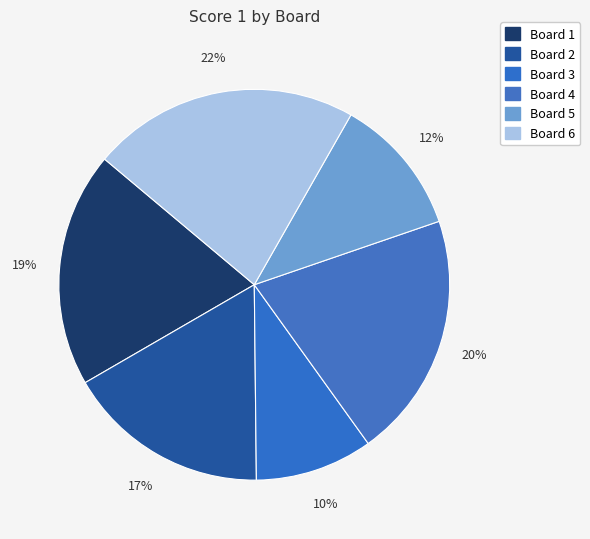

How many segments does this pie chart have?

6